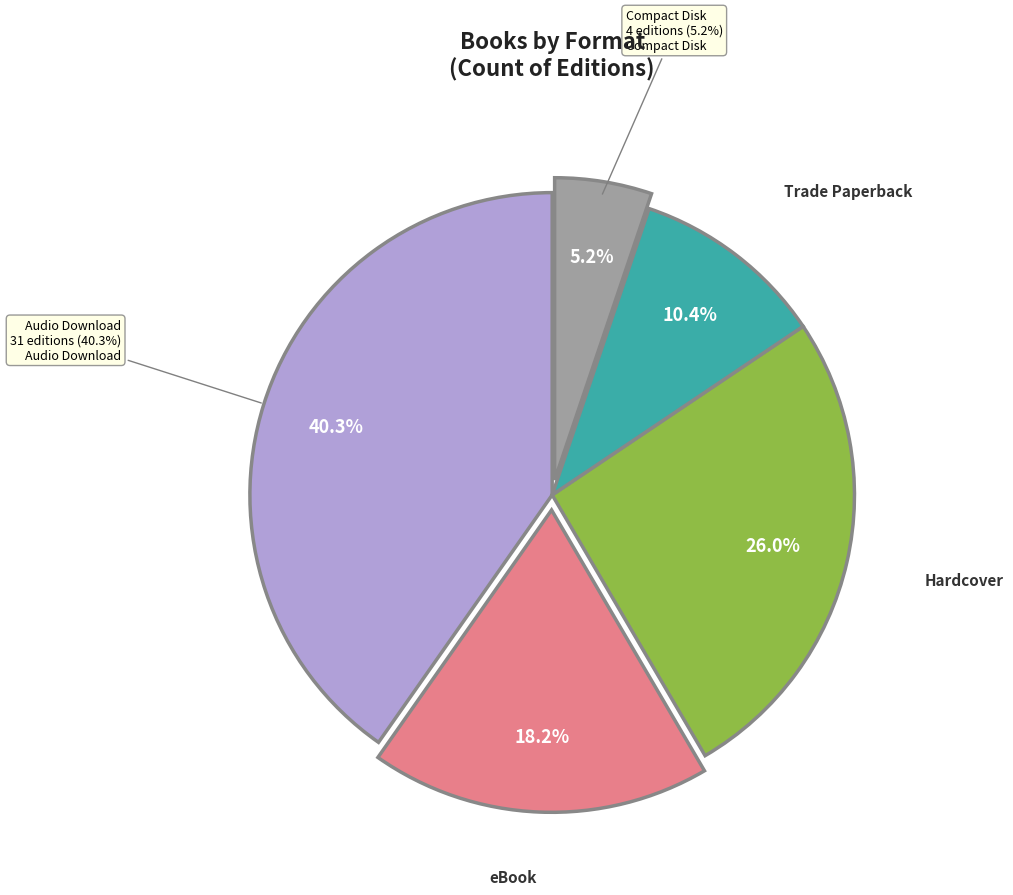

True or false: Compact Disk accounts for 17% of the total.

False